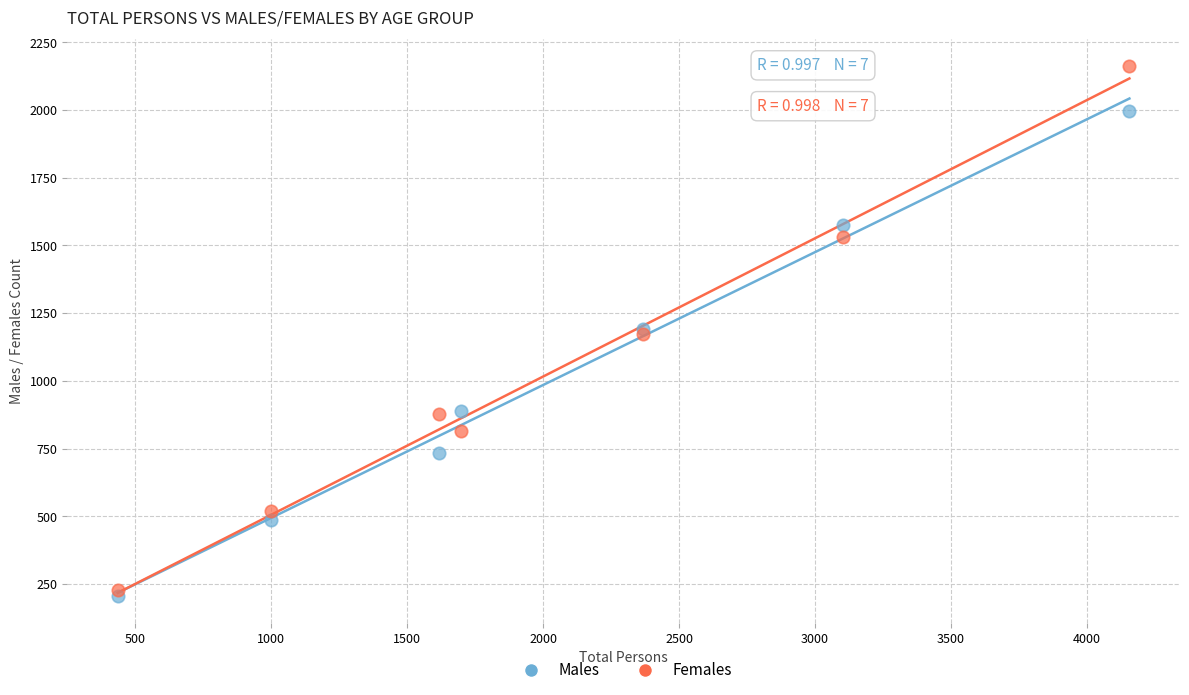

Which series has the widest spread of Y values?

Females